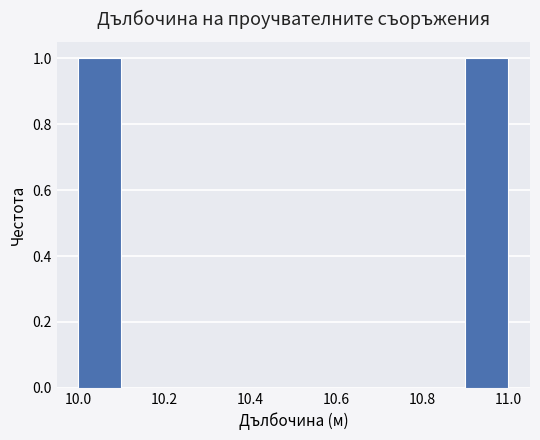

Reading left to right, list every bar in this chart as the range it spans on the x-axis followed by its height. The values are not printed on the chart, so give them approximately, as read against the axis.

10.0 to 10.1: 1
10.1 to 10.2: 0
10.2 to 10.3: 0
10.3 to 10.4: 0
10.4 to 10.5: 0
10.5 to 10.6: 0
10.6 to 10.7: 0
10.7 to 10.8: 0
10.8 to 10.9: 0
10.9 to 11.0: 1